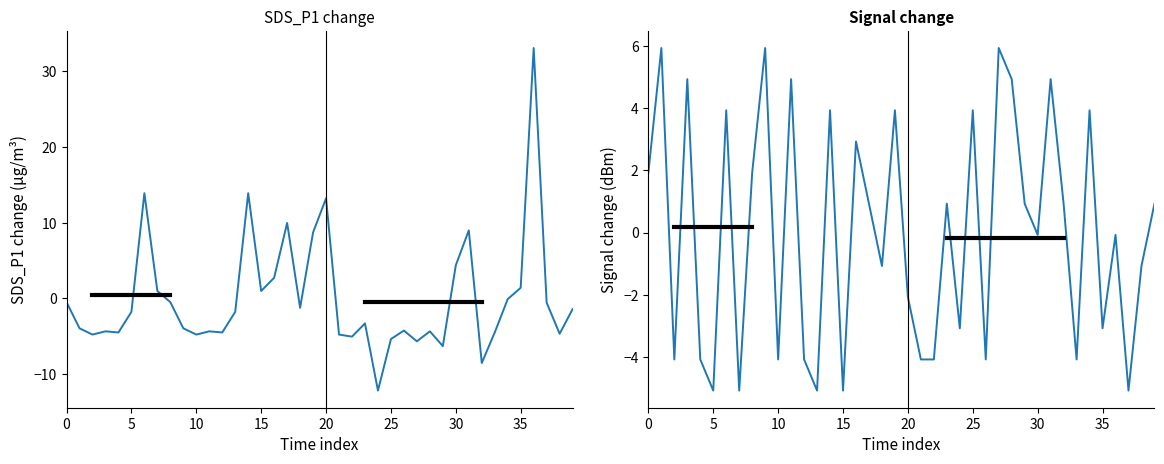

The SDS_P1 series shows -2.6 at 10. True or false?

False